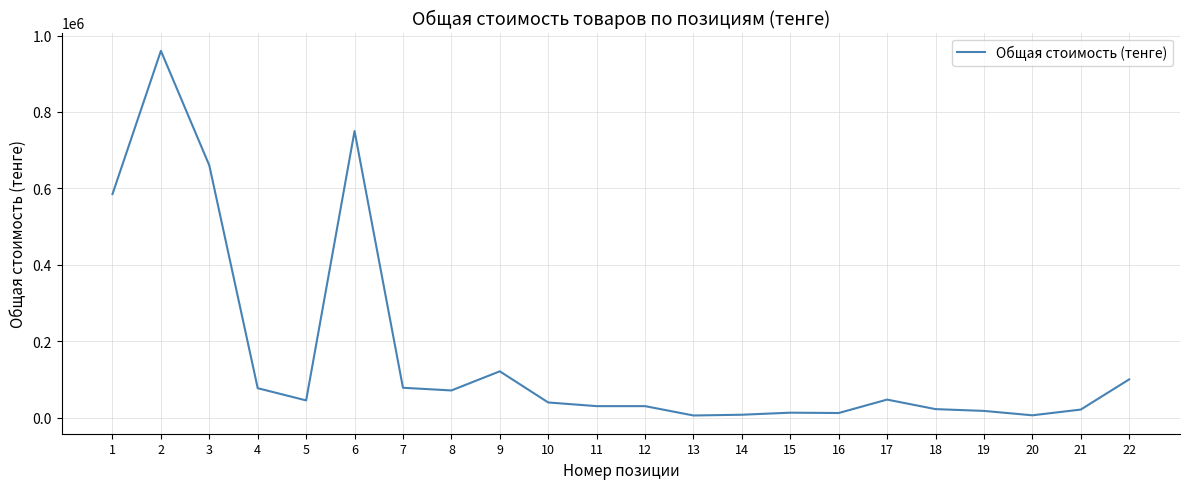

What is the difference between the maximum and minimum values?

954480